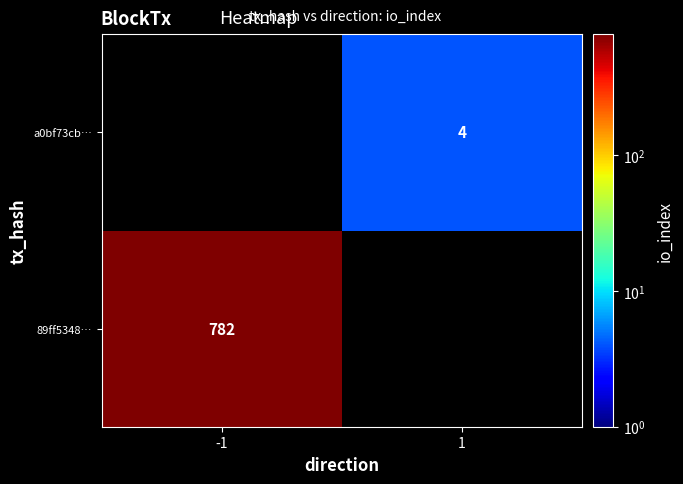

What is the greatest value displayed?

782.0